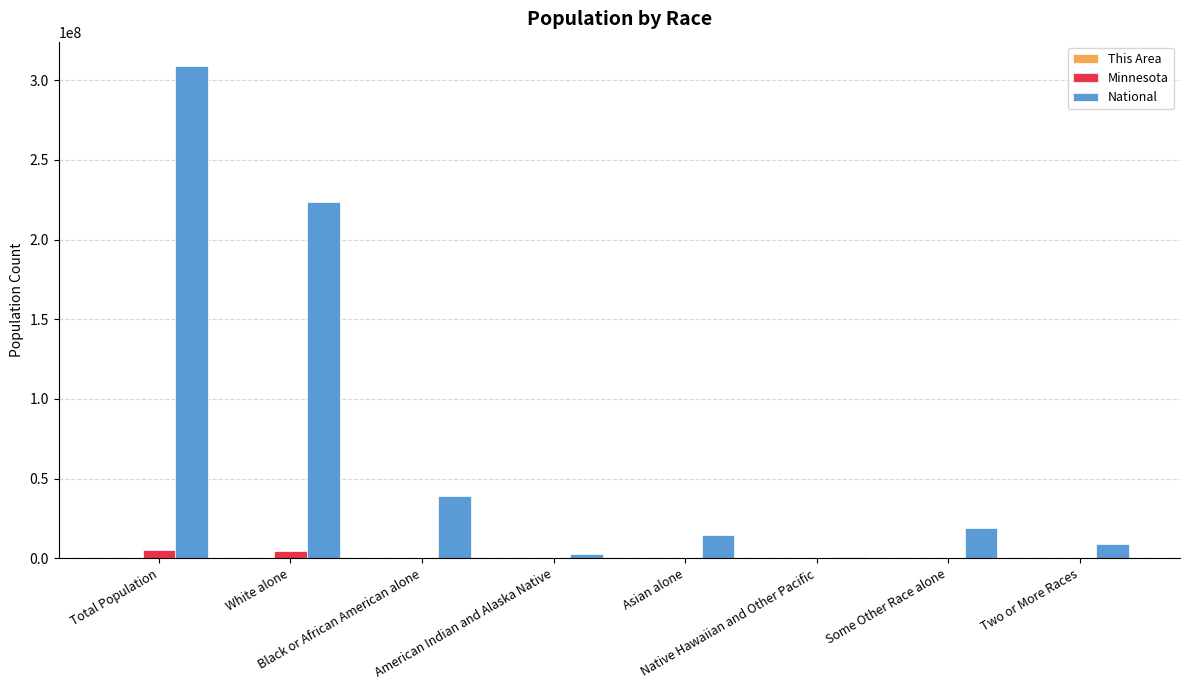

What is the greatest value displayed?

308745538